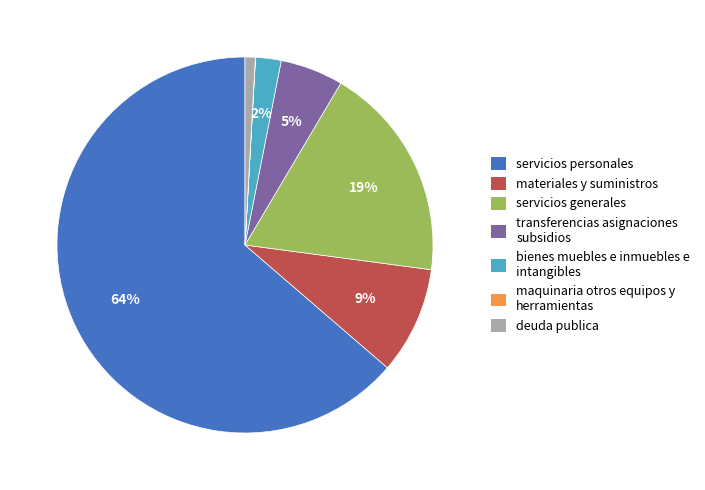

Between deuda publica and bienes muebles e inmuebles e intangibles, which is larger?

bienes muebles e inmuebles e intangibles